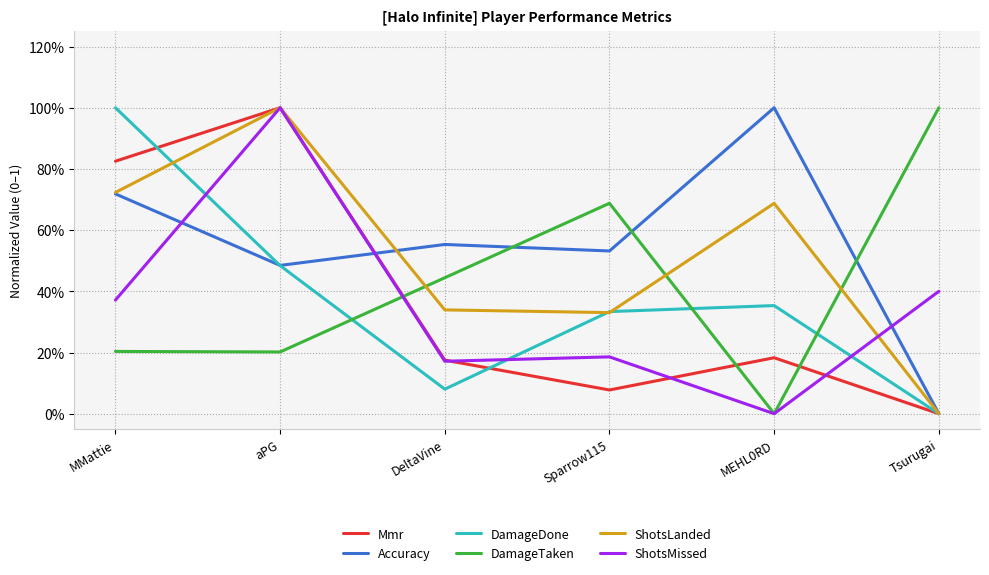

The value of ShotsMissed at Tsurugai is 0.4. True or false?

True